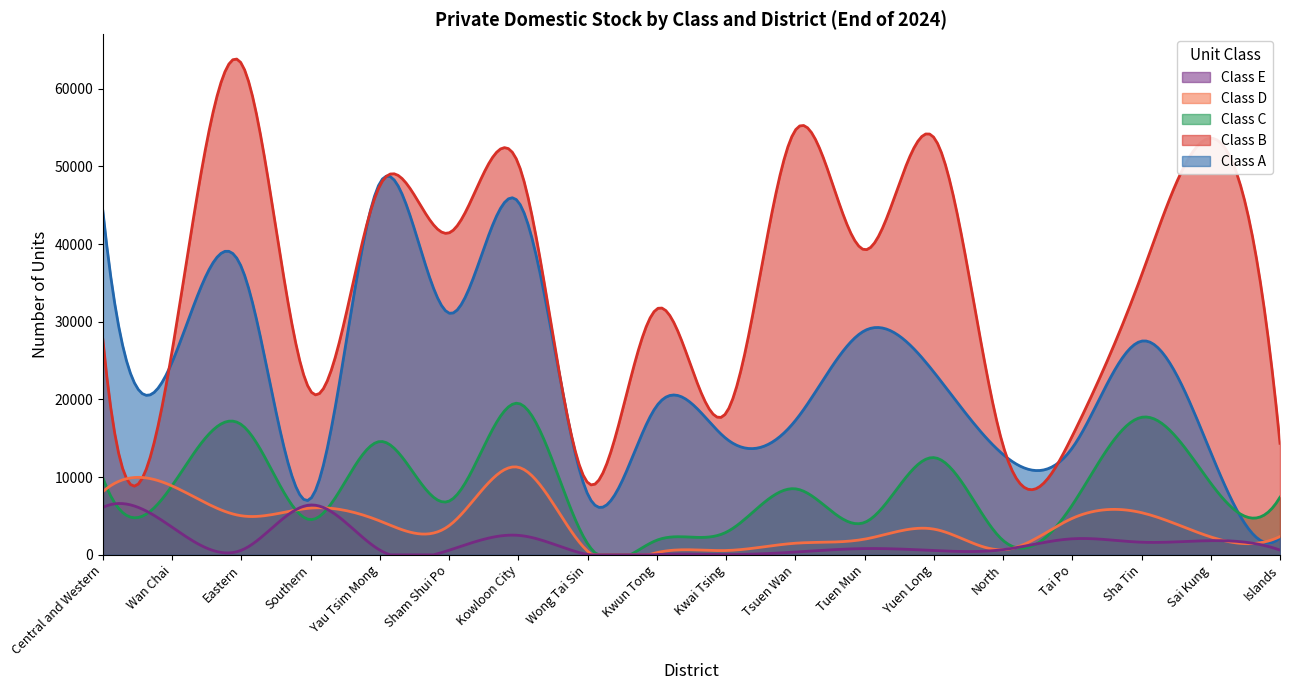

What are all the series names shown in the legend?

Class E, Class D, Class C, Class B, Class A